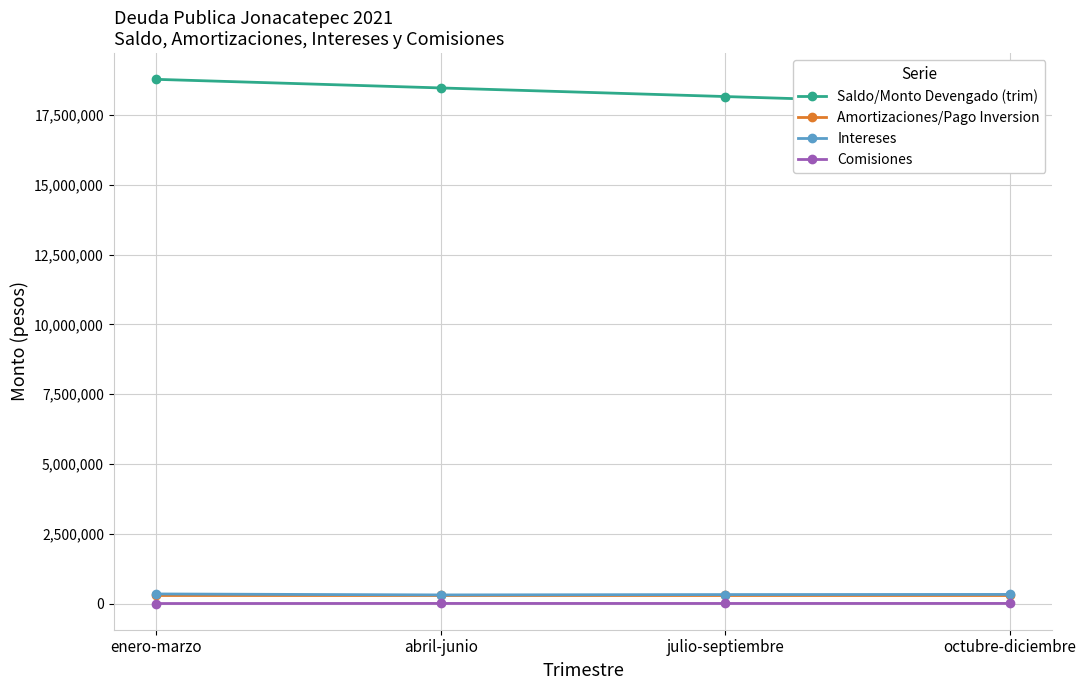

True or false: Saldo/Monto Devengado (trim) has more than 0 interior local peaks.

False